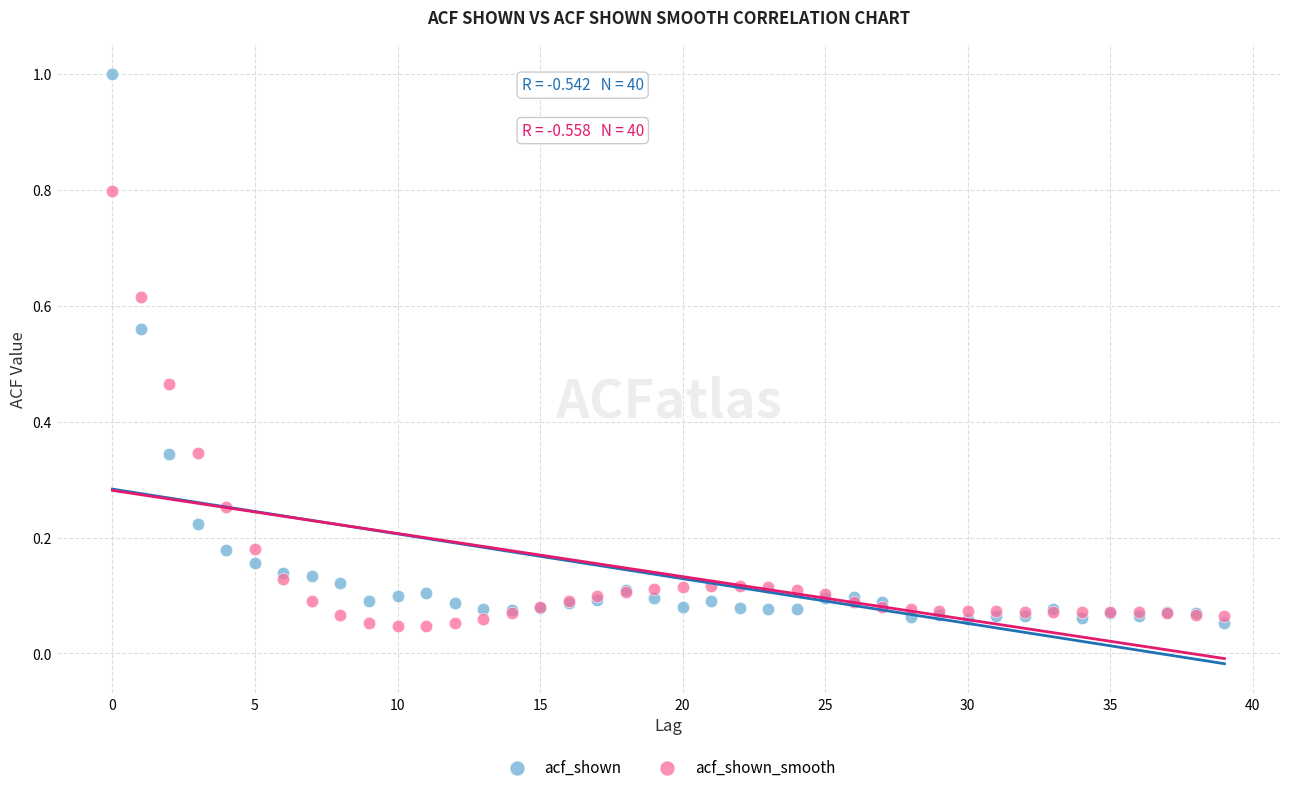

Which series contains the highest Y value?

acf_shown